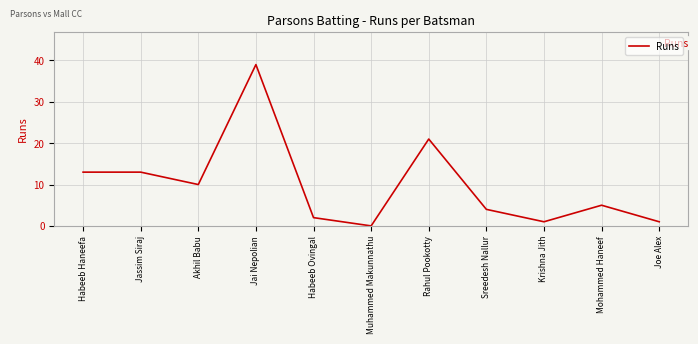

What is the average value?

10